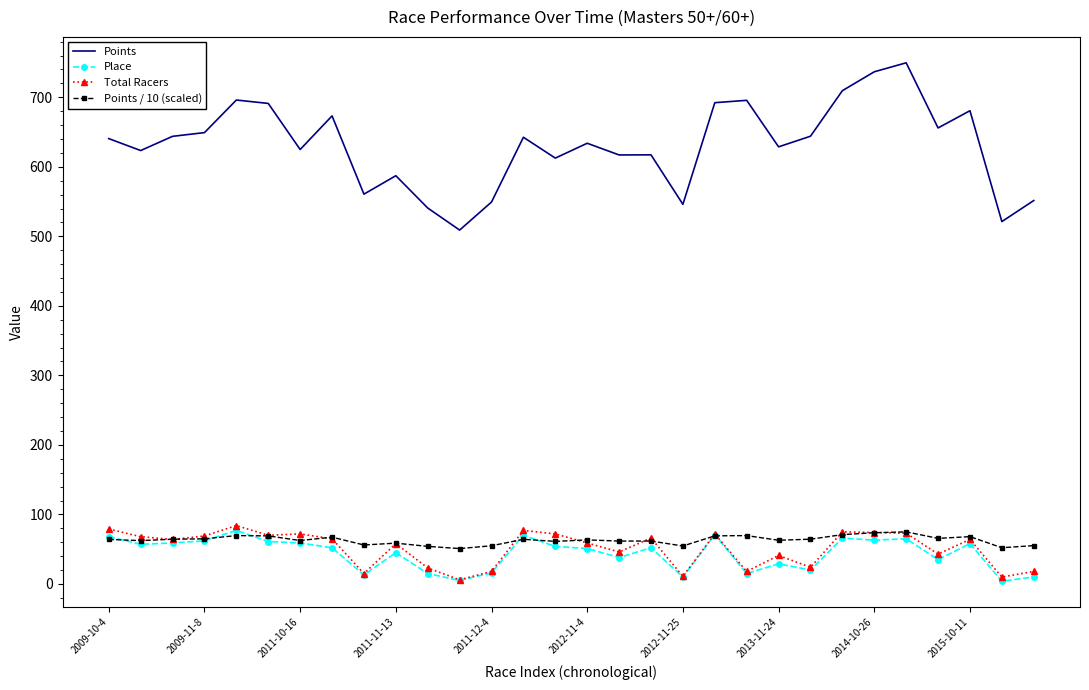

Which series has the largest total across all categories?

Points